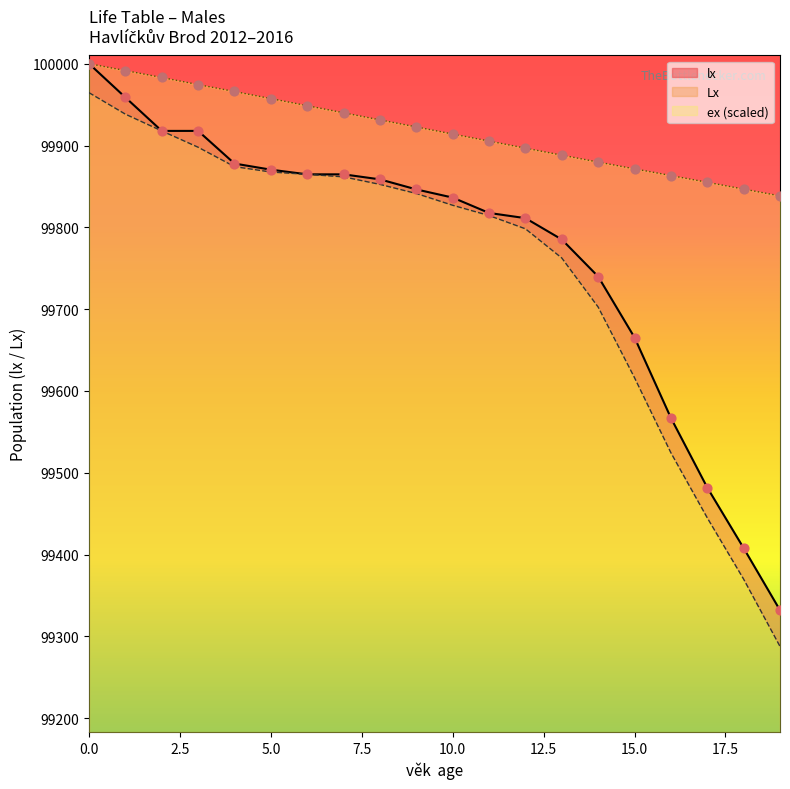

Is the value of lx at 14 greater than the value of ex at 6?

No